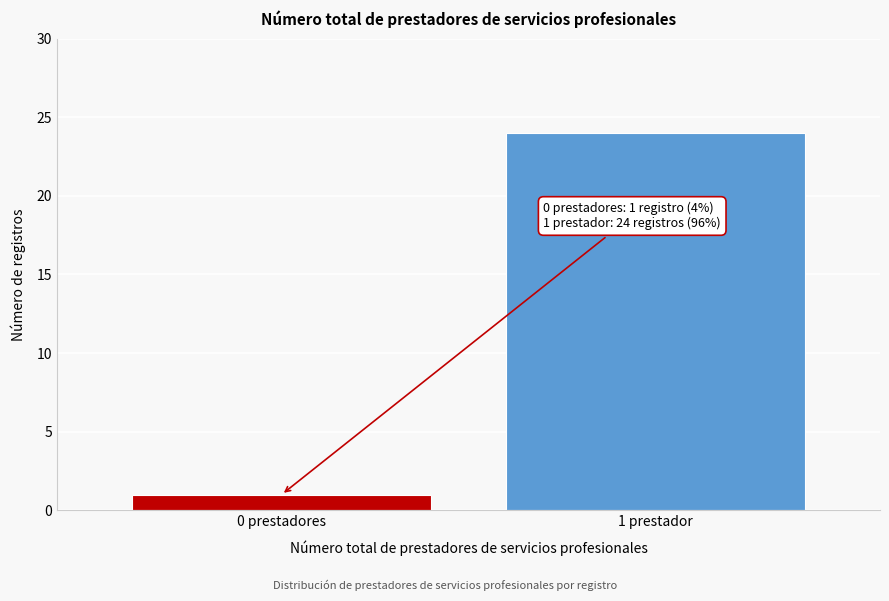

Reading right to left, what are all the values shown in this chart?

24	1